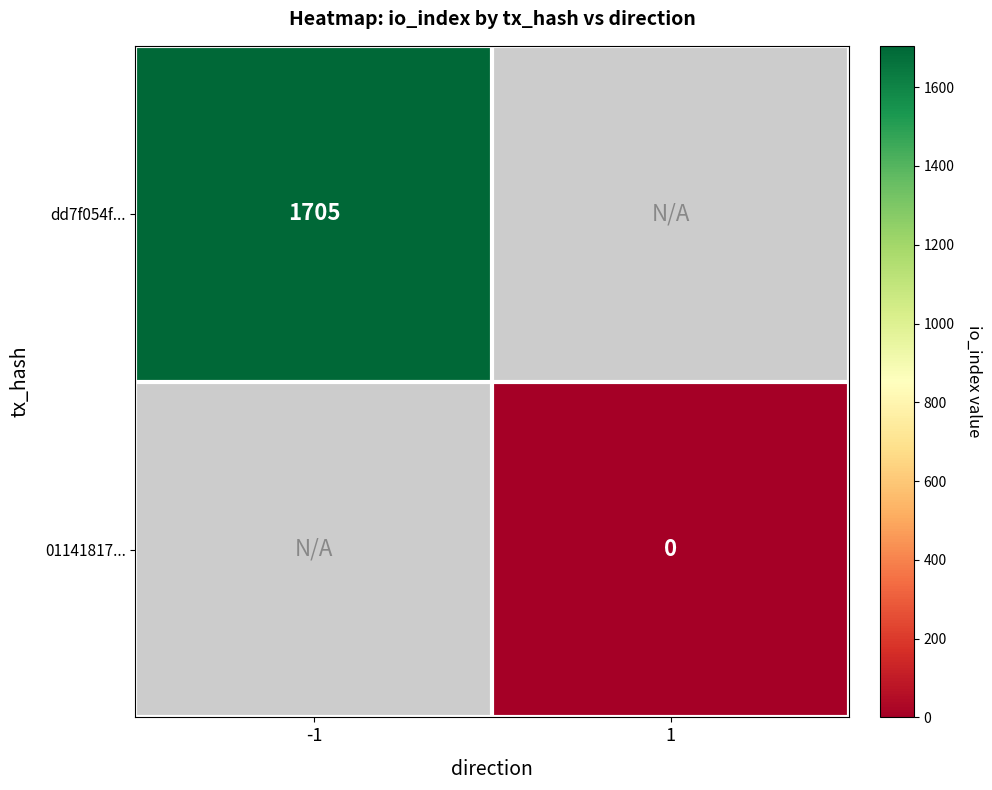

The value of dd7f054f... at -1 is 2522. True or false?

False